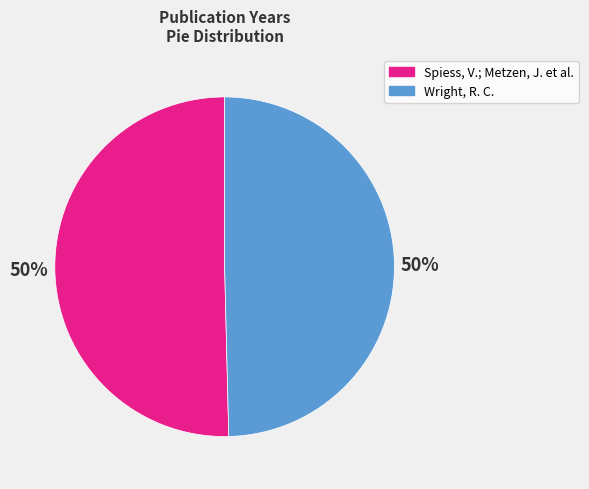

To the nearest percent, what percentage of the pie is Wright, R. C.?

50%